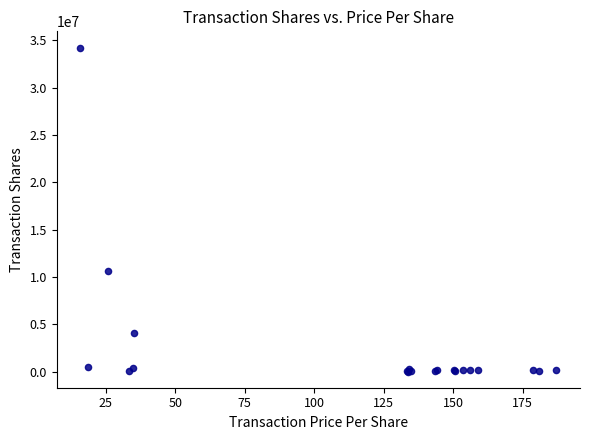

What Y value in the scatter plot is closest to 17124879?

10634184